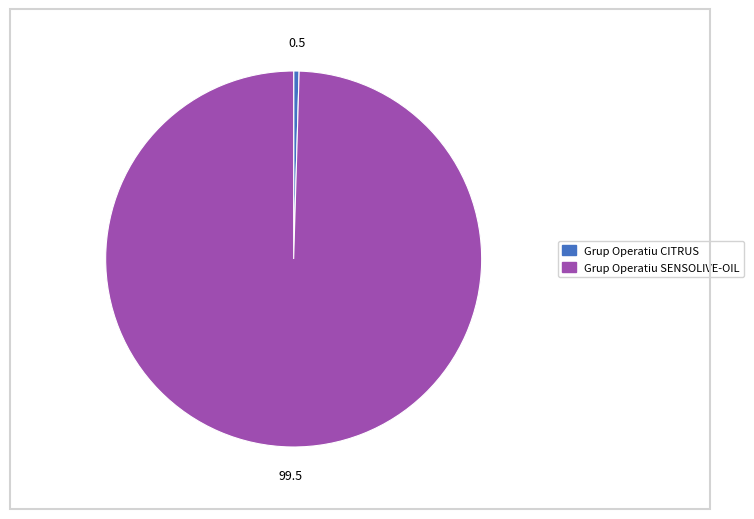

Is the sum of Grup Operatiu CITRUS and Grup Operatiu SENSOLIVE-OIL greater than half?

Yes